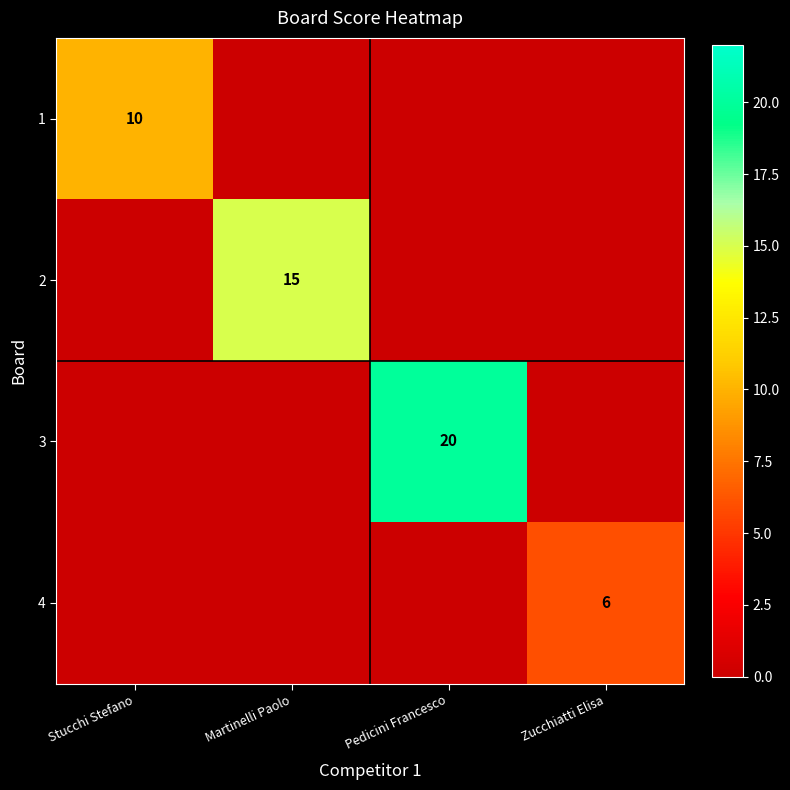

The 2 series shows 15 at Martinelli Paolo. True or false?

True